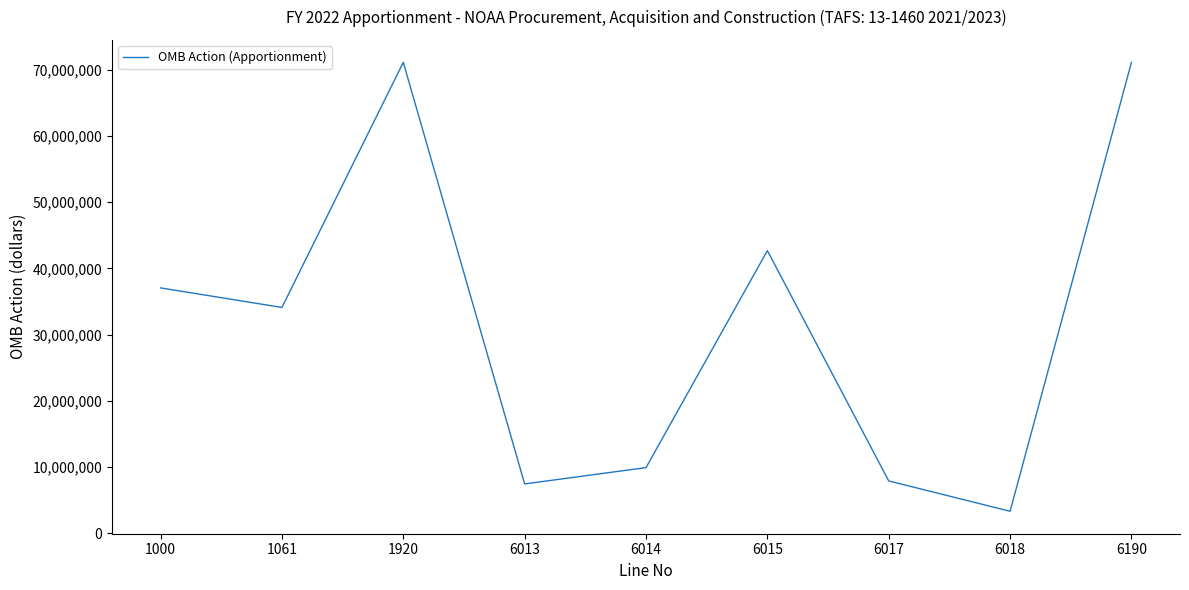

What is the approximate value at 6190, to the nearest 50?

71154200